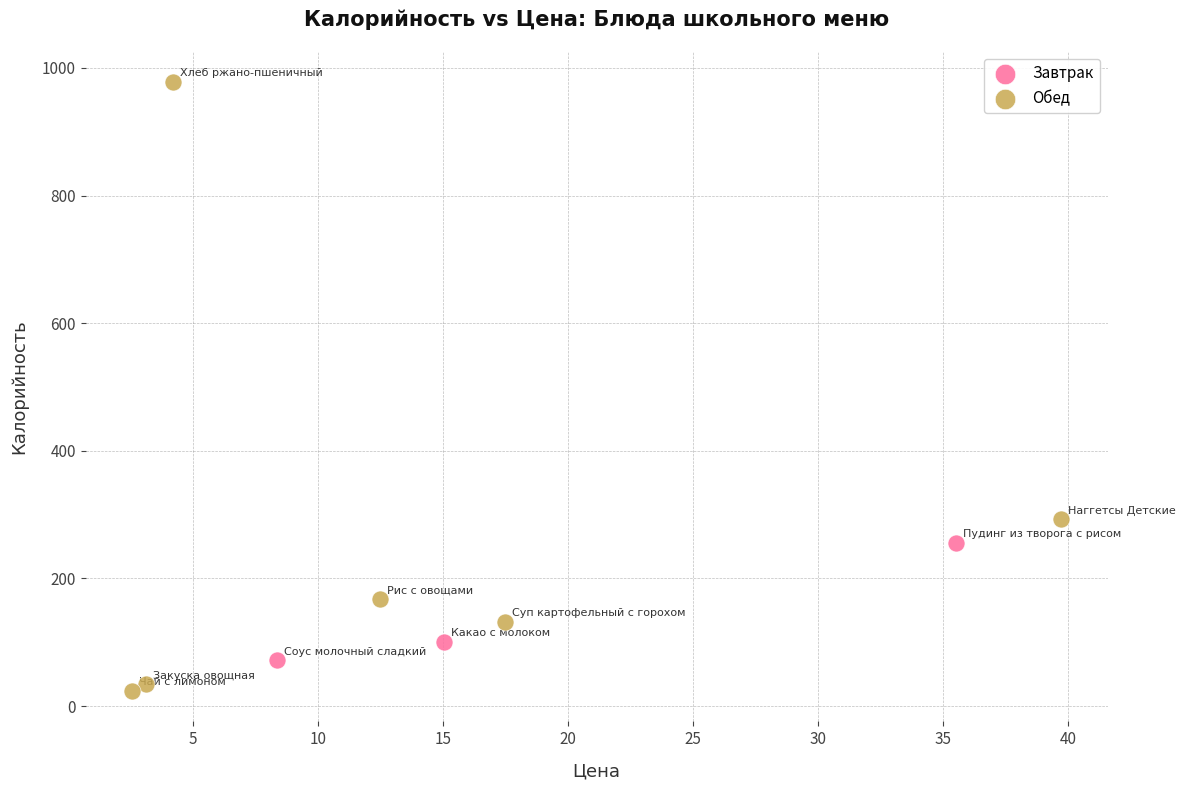

Which series contains the highest Y value?

Обед